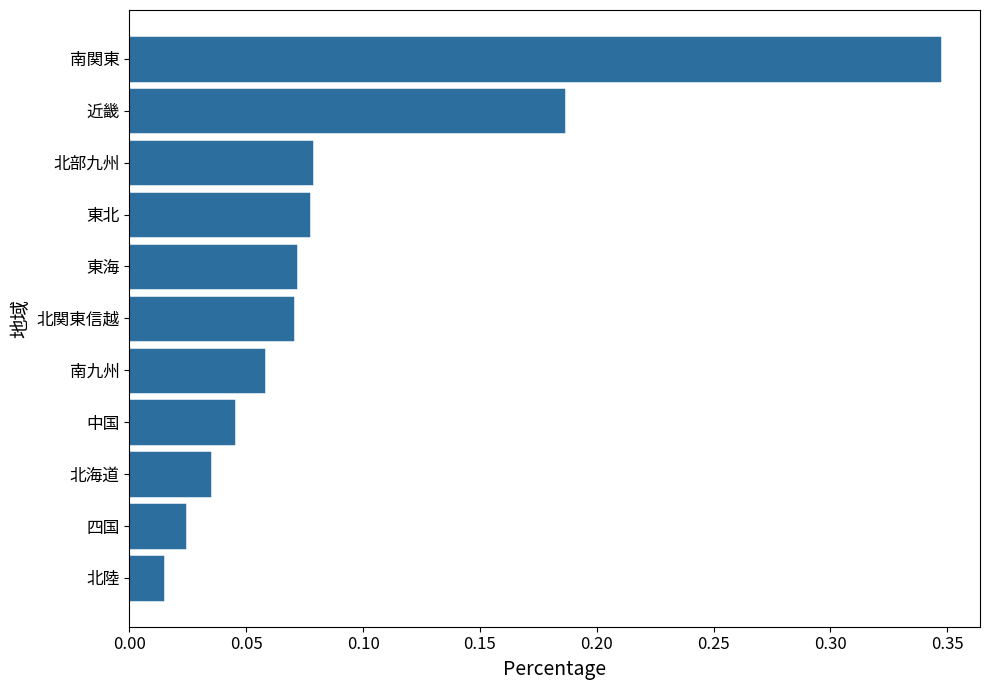

Does the chart contain any negative values?

No